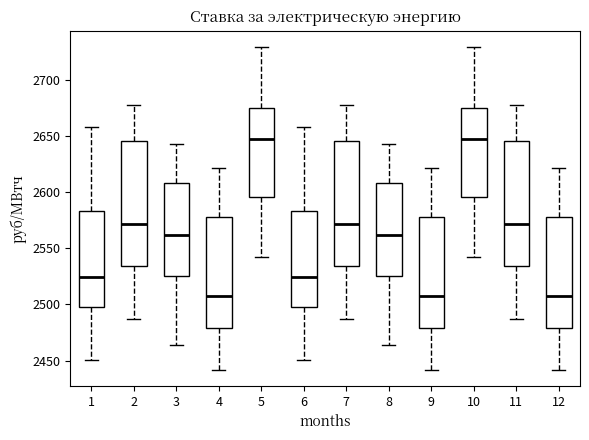

Reading left to right, transcribe this box plot: for each box, give where its median line is, the range the box spans, and where its two whiskers end, as read against the y-axis. The values are not printed on the chart, so give them approximately, as read against the axis.

1: median 2525, box 2500 to 2585, whiskers 2450 to 2660
2: median 2570, box 2535 to 2645, whiskers 2485 to 2675
3: median 2560, box 2525 to 2610, whiskers 2465 to 2645
4: median 2505, box 2480 to 2580, whiskers 2440 to 2620
5: median 2645, box 2595 to 2675, whiskers 2540 to 2730
6: median 2525, box 2500 to 2585, whiskers 2450 to 2660
7: median 2570, box 2535 to 2645, whiskers 2485 to 2675
8: median 2560, box 2525 to 2610, whiskers 2465 to 2645
9: median 2505, box 2480 to 2580, whiskers 2440 to 2620
10: median 2645, box 2595 to 2675, whiskers 2540 to 2730
11: median 2570, box 2535 to 2645, whiskers 2485 to 2675
12: median 2505, box 2480 to 2580, whiskers 2440 to 2620